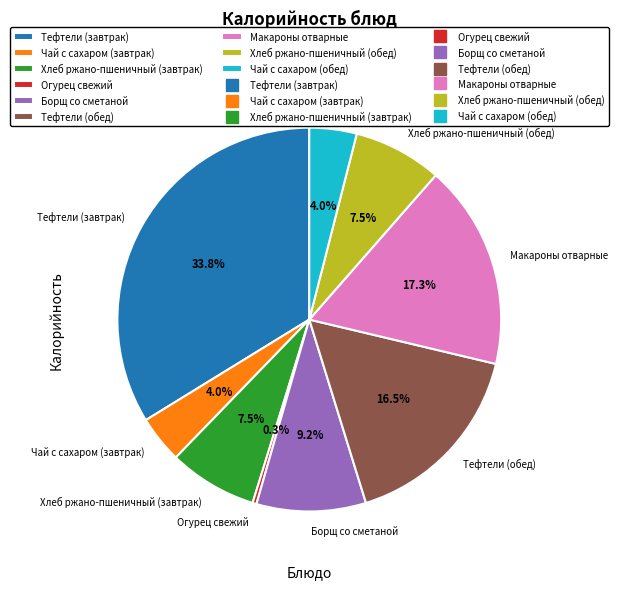

What is the ratio of the value at Макароны отварные to the value at Чай с сахаром (обед)?

4.3